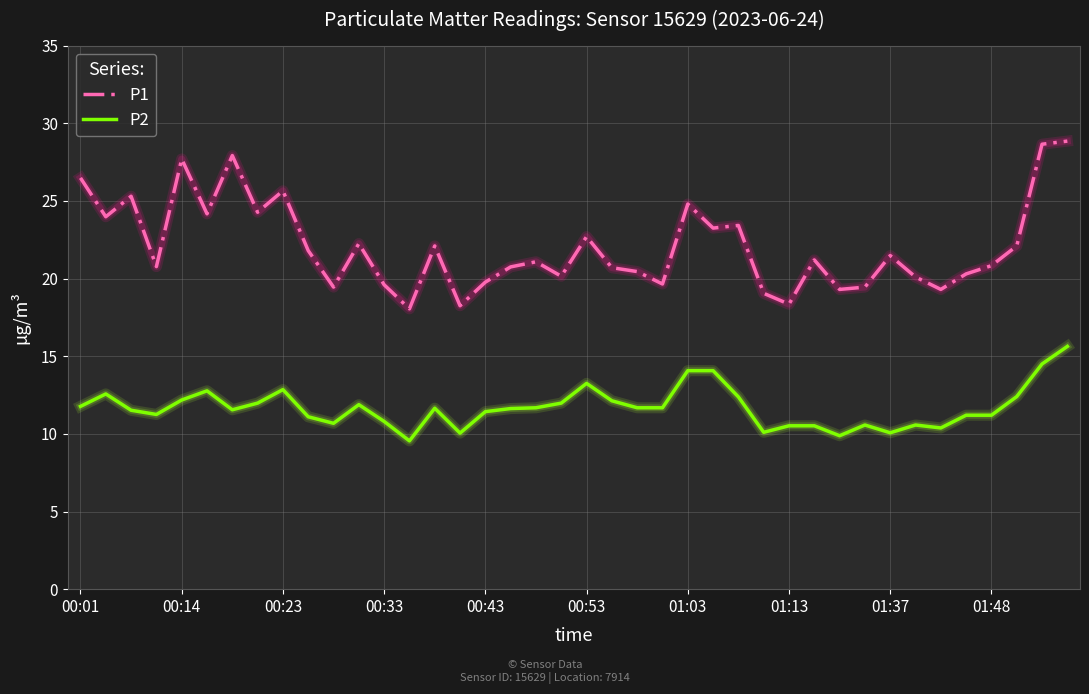

Which series has the largest total across all categories?

P1